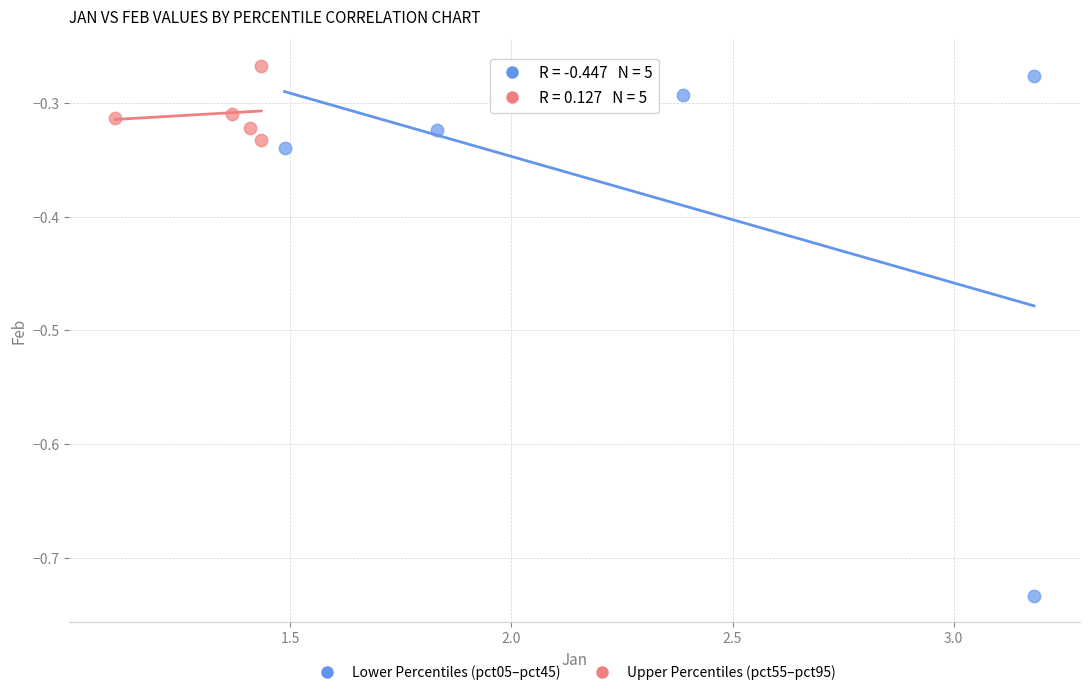

Which series reaches the minimum Y coordinate?

Lower Percentiles (pct05–pct45)